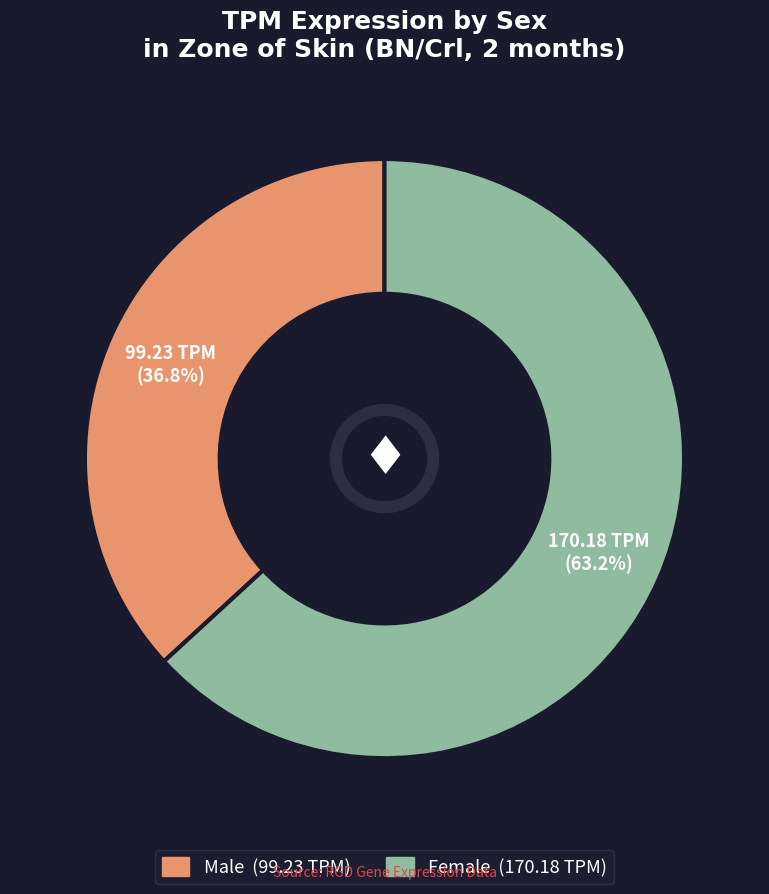

Is there any slice that represents more than half of the pie?

Yes